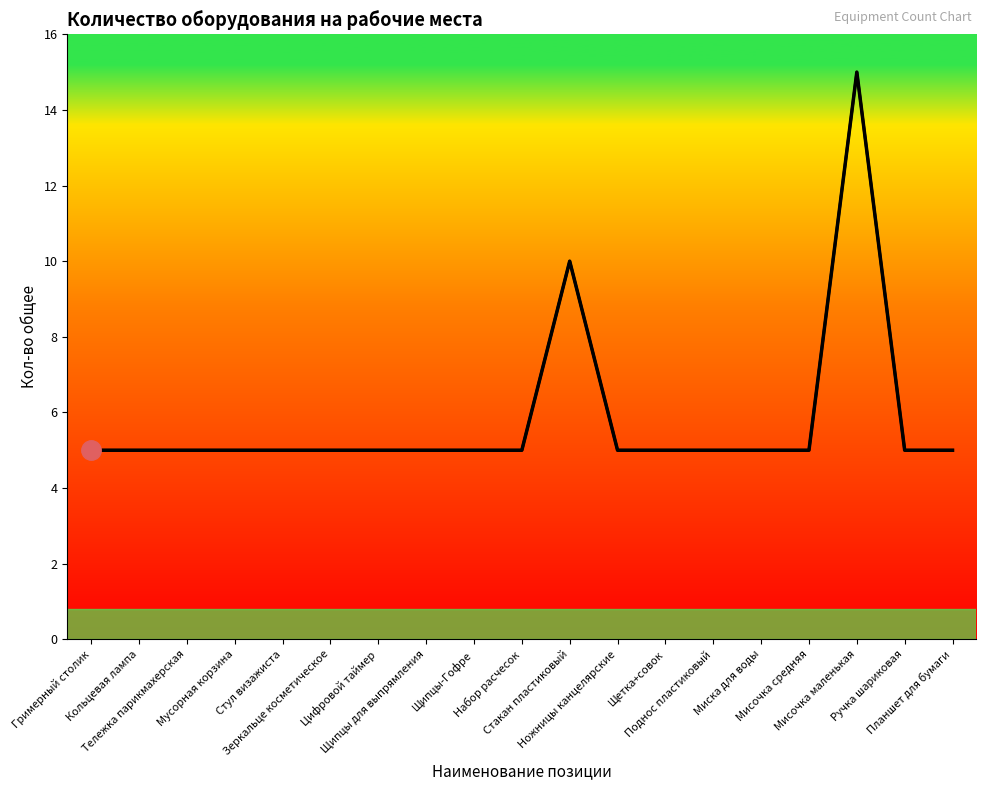

What is the minimum value shown in the chart?

5